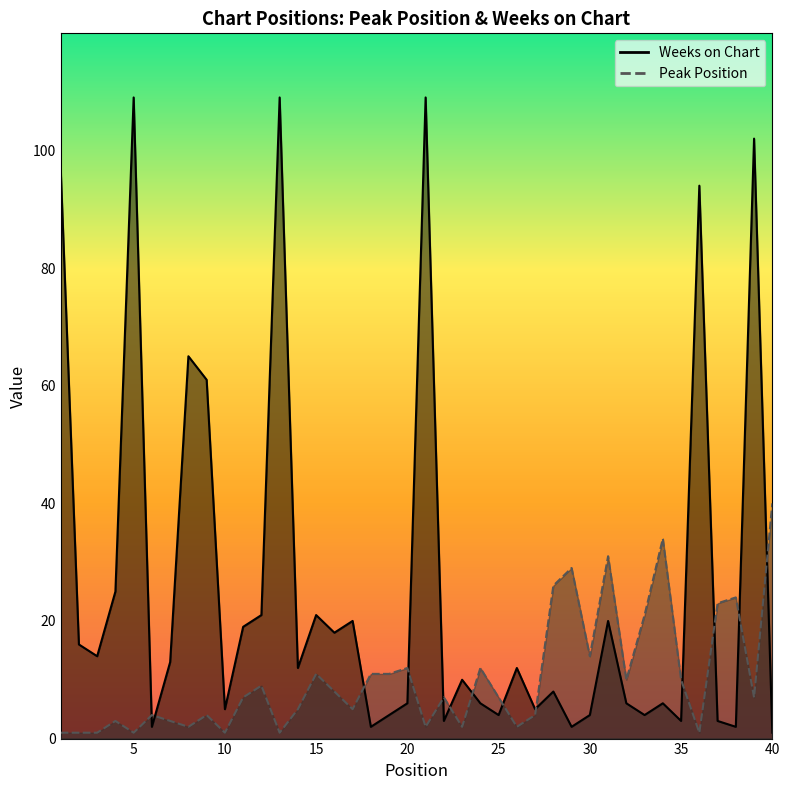

True or false: Peak Position and Weeks on Chart intersect in this chart.

True